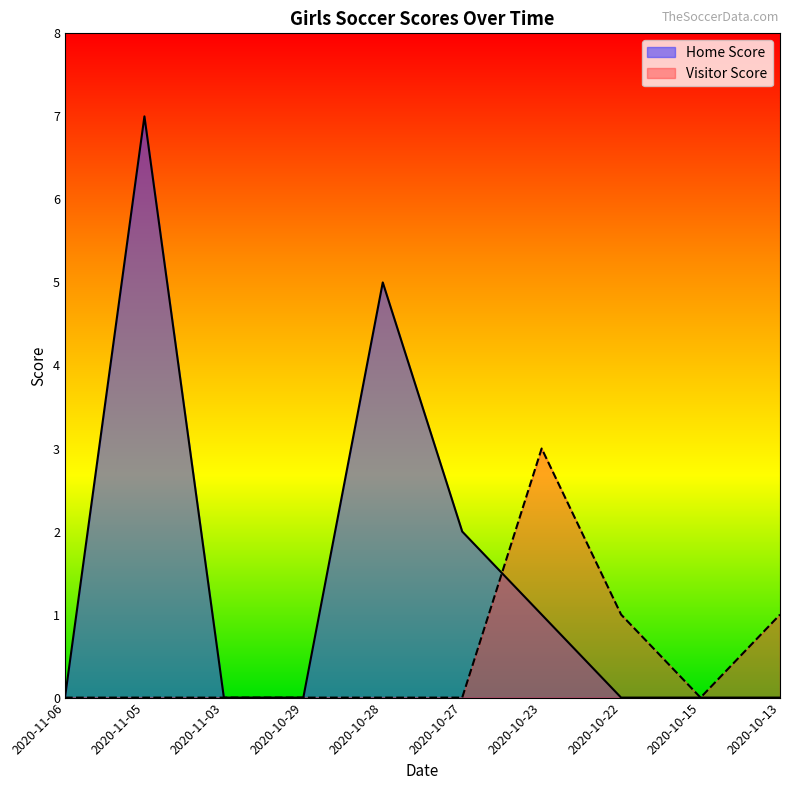

List the series in order of their overall mean, lowest first.

Visitor Score, Home Score